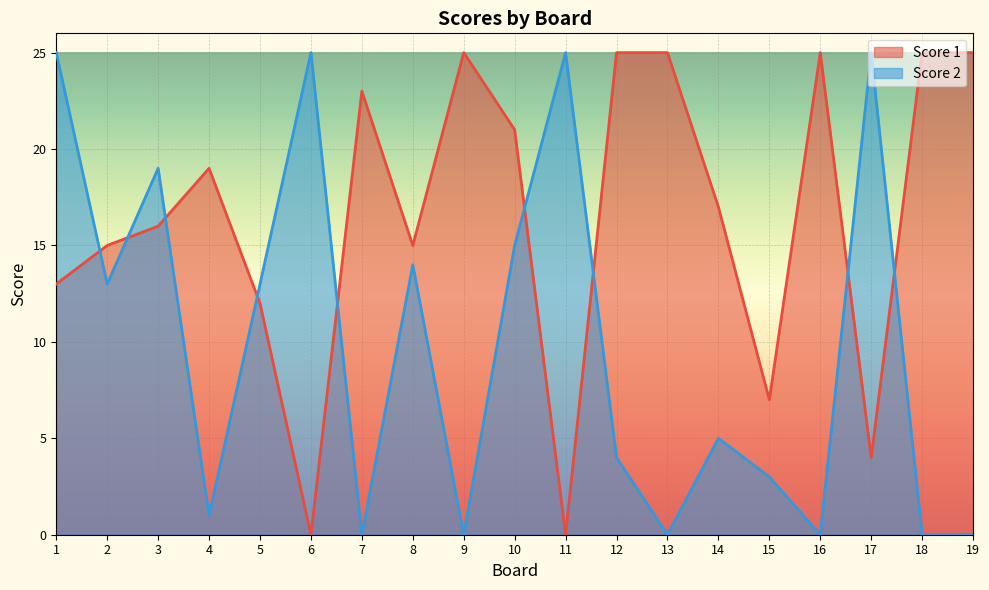

Rank the series by their maximum value, from lowest to highest.

Score 1, Score 2